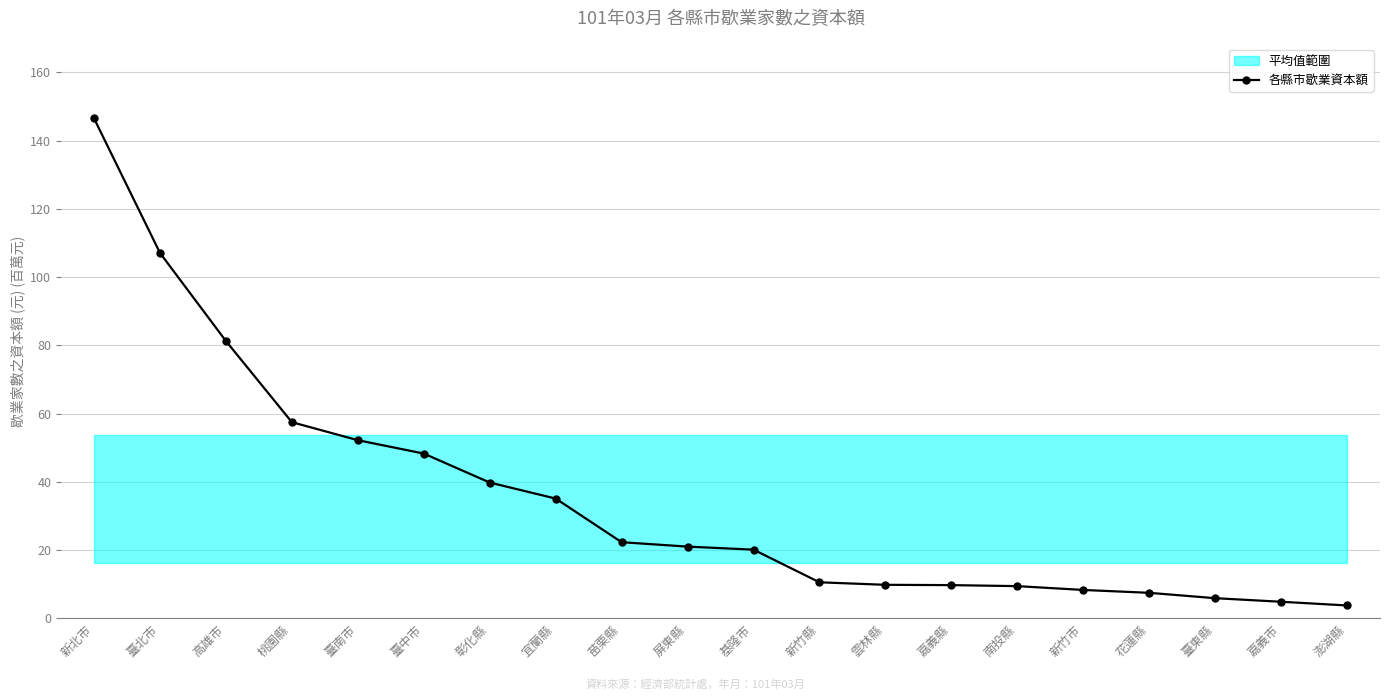

Reading right to left, what are all the values shown in this chart?

澎湖縣=3.8	嘉義市=4.9	臺東縣=5.9	花蓮縣=7.5	新竹市=8.3	南投縣=9.5	嘉義縣=9.8	雲林縣=9.9	新竹縣=10.6	基隆市=20.2	屏東縣=21.0	苗栗縣=22.3	宜蘭縣=35.1	彰化縣=39.8	臺中市=48.3	臺南市=52.2	桃園縣=57.5	高雄市=81.3	臺北市=107.1	新北市=146.5